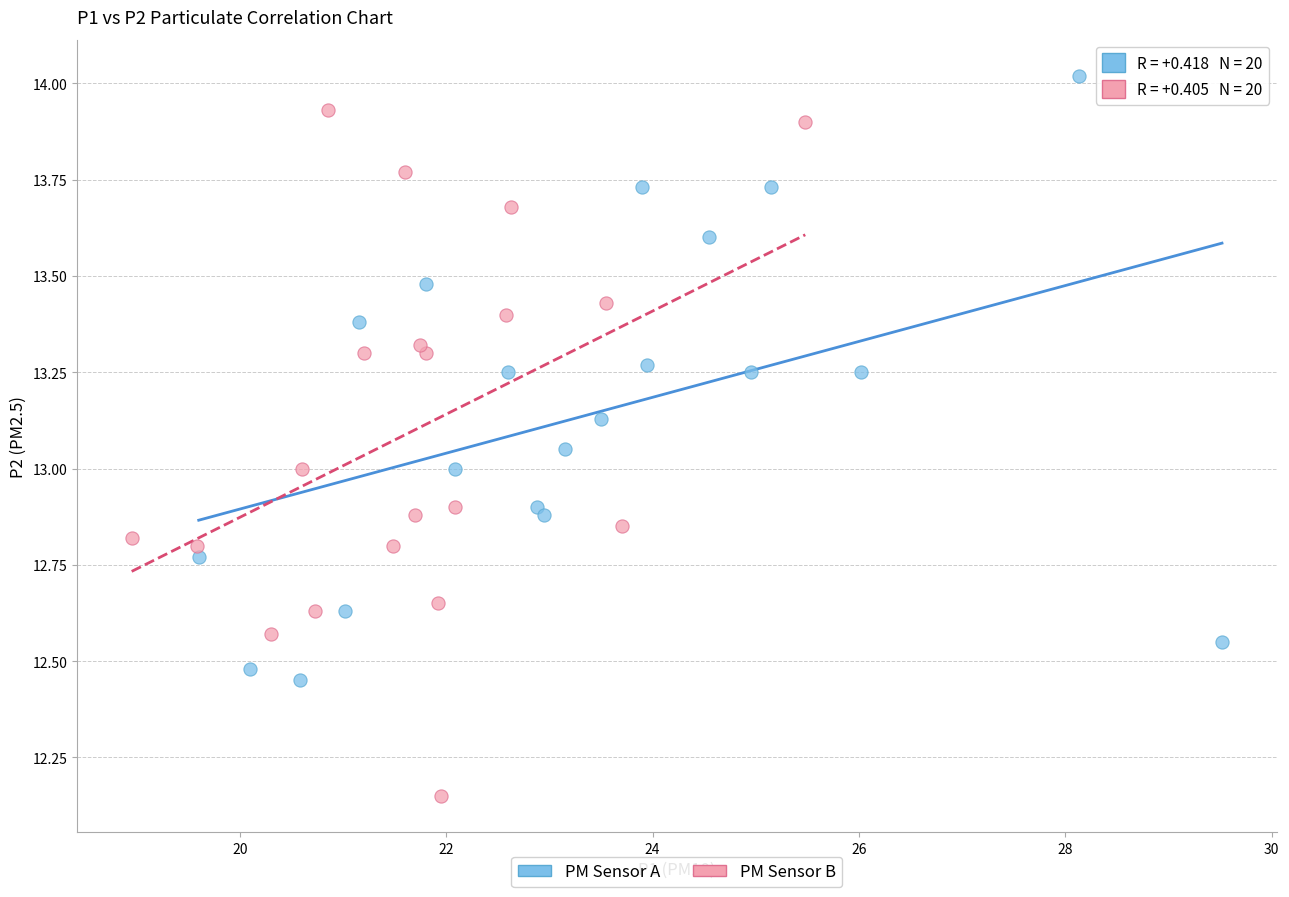

Which series reaches the minimum Y coordinate?

PM Sensor B